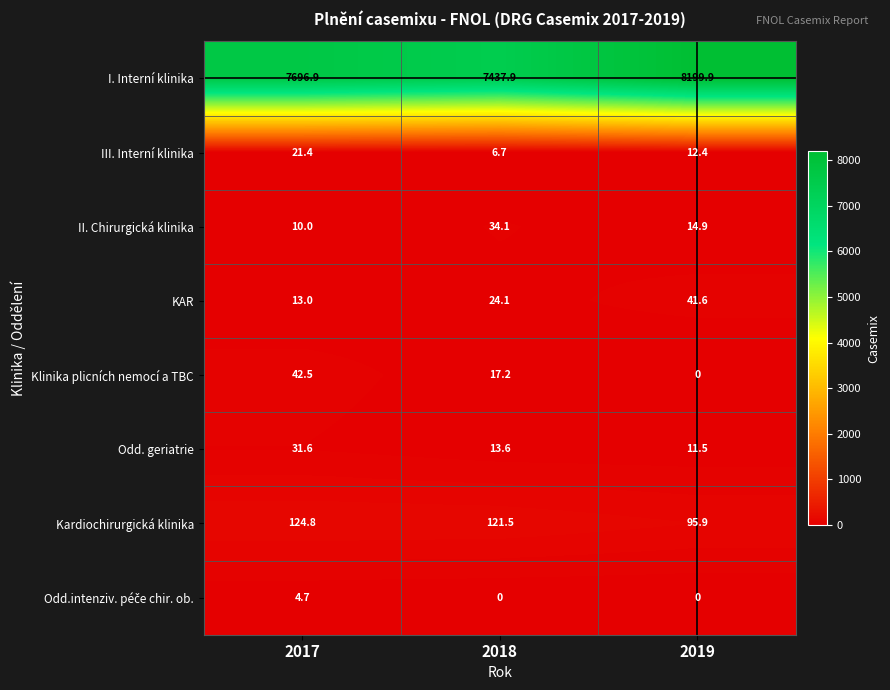

How many values in the Kardiochirurgická klinika series exceed 121?

2